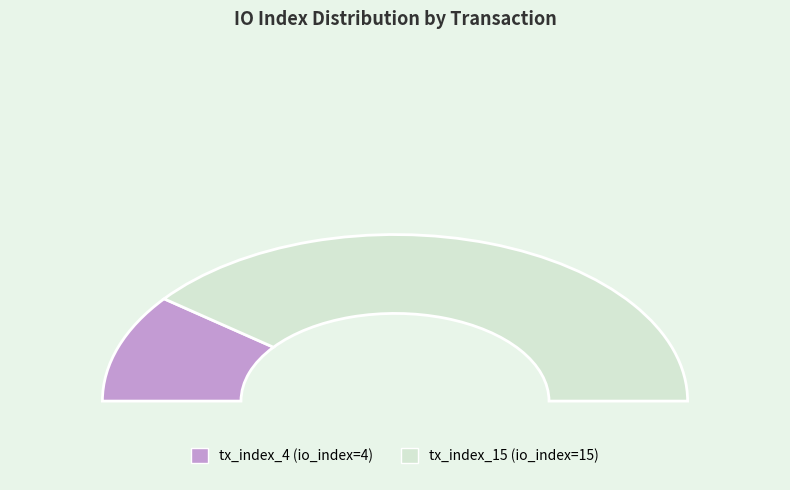

To the nearest percent, what is the difference between the largest and smallest slice percentages?

58%